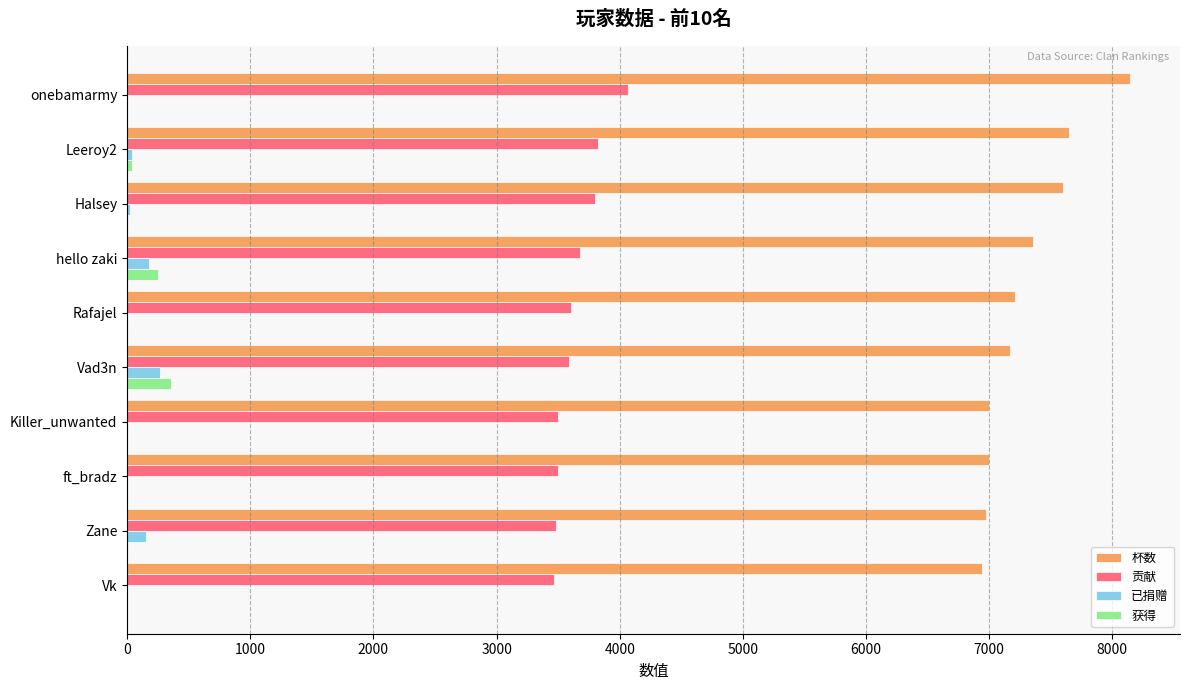

Which series has the largest total across all categories?

杯数